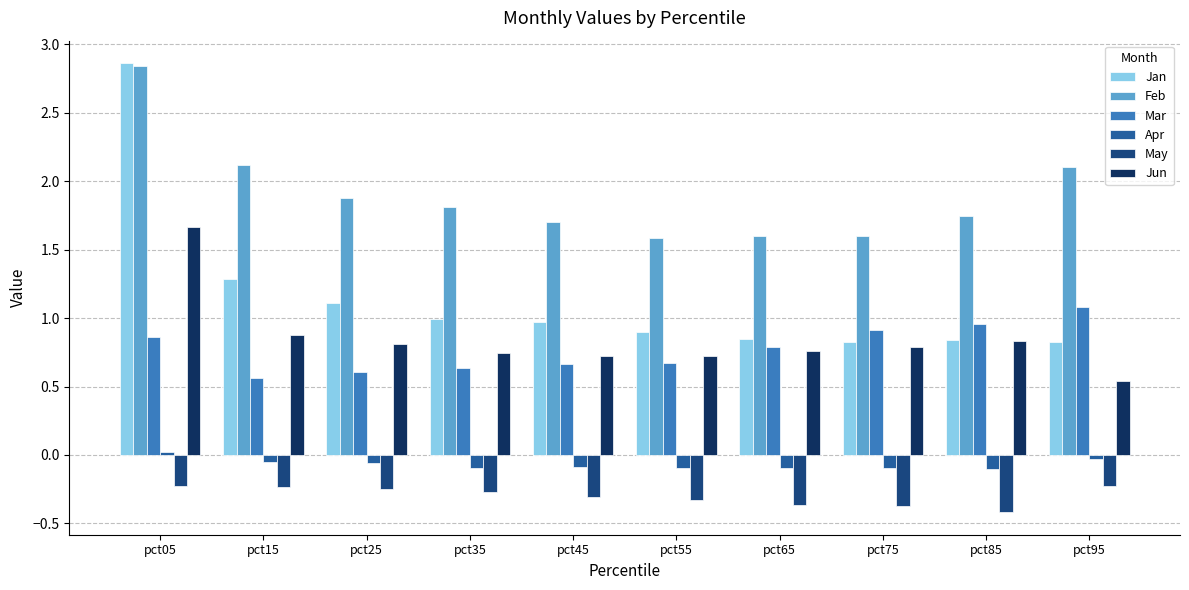

At pct25, list the series in order from smallest to largest.

May, Apr, Mar, Jun, Jan, Feb